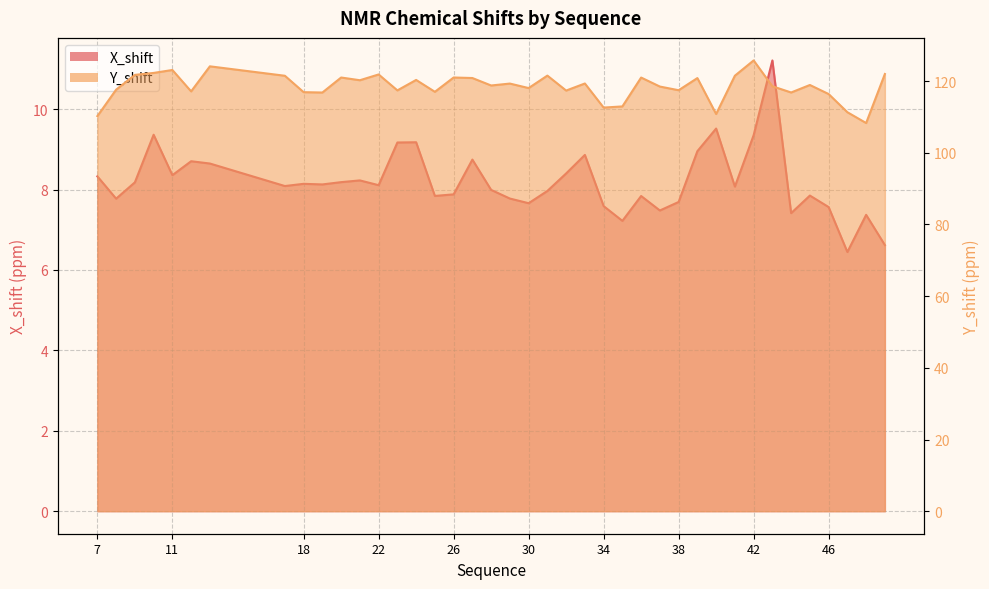

Which series has the largest range (max minus min)?

Y_shift